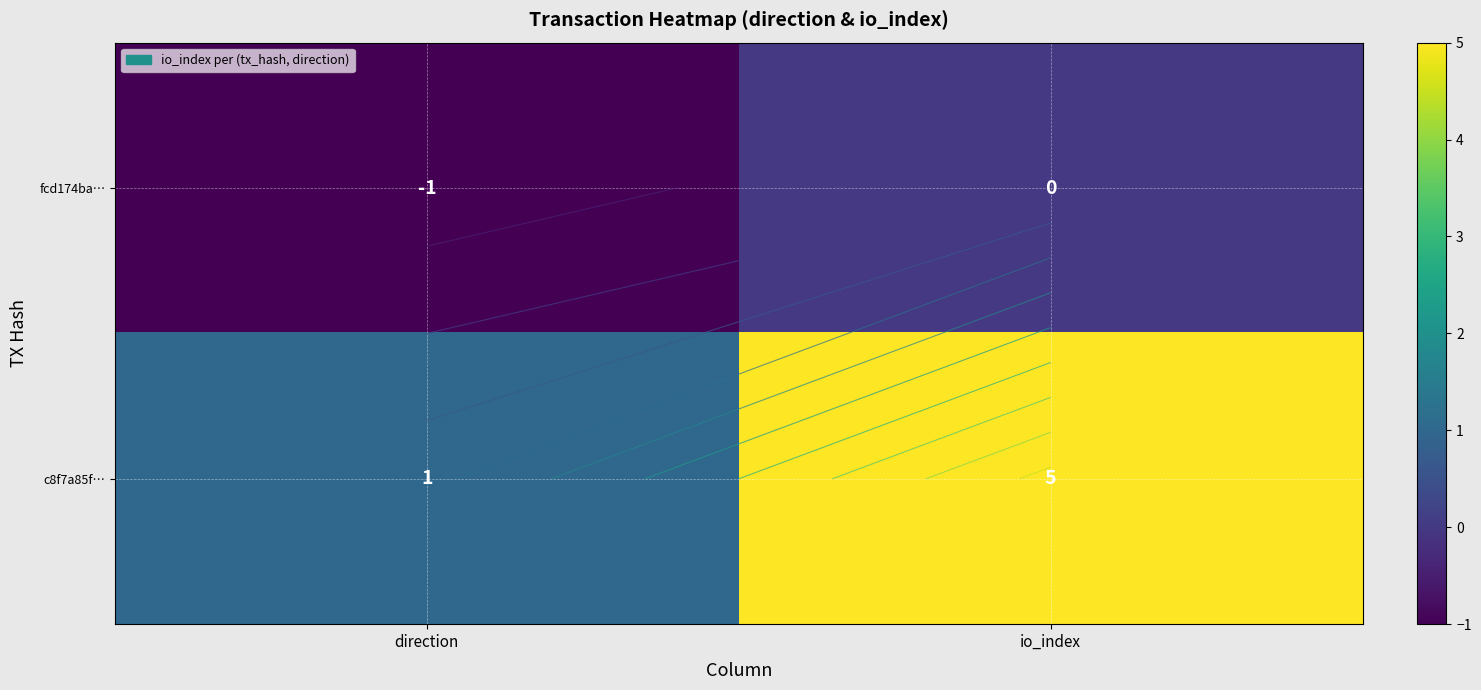

What is the lowest value of the c8f7a85f… series?

1